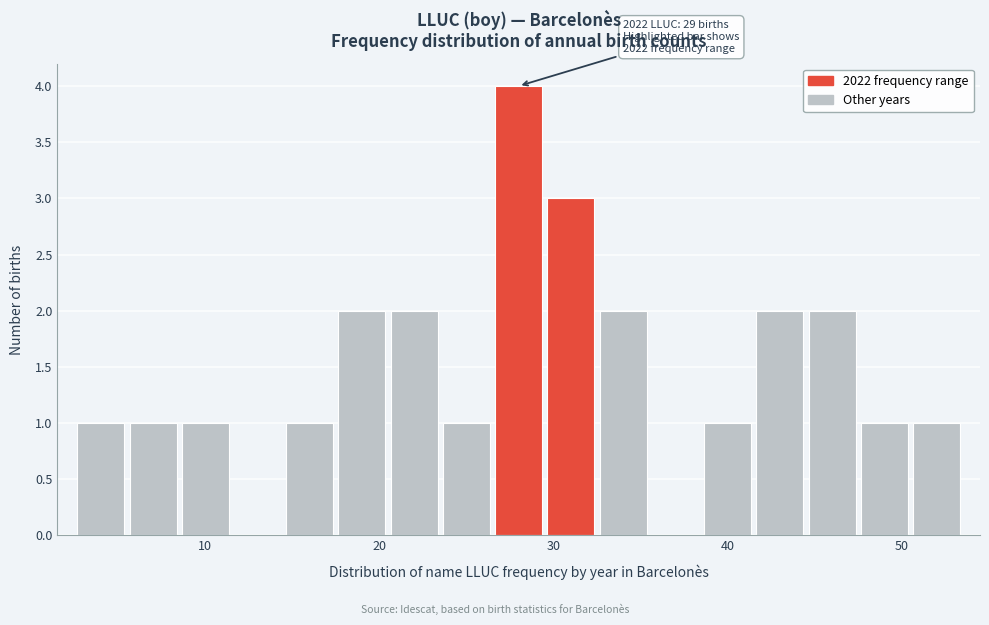

Read against the x-axis, roughly where is the centre of the tallest bar?

28